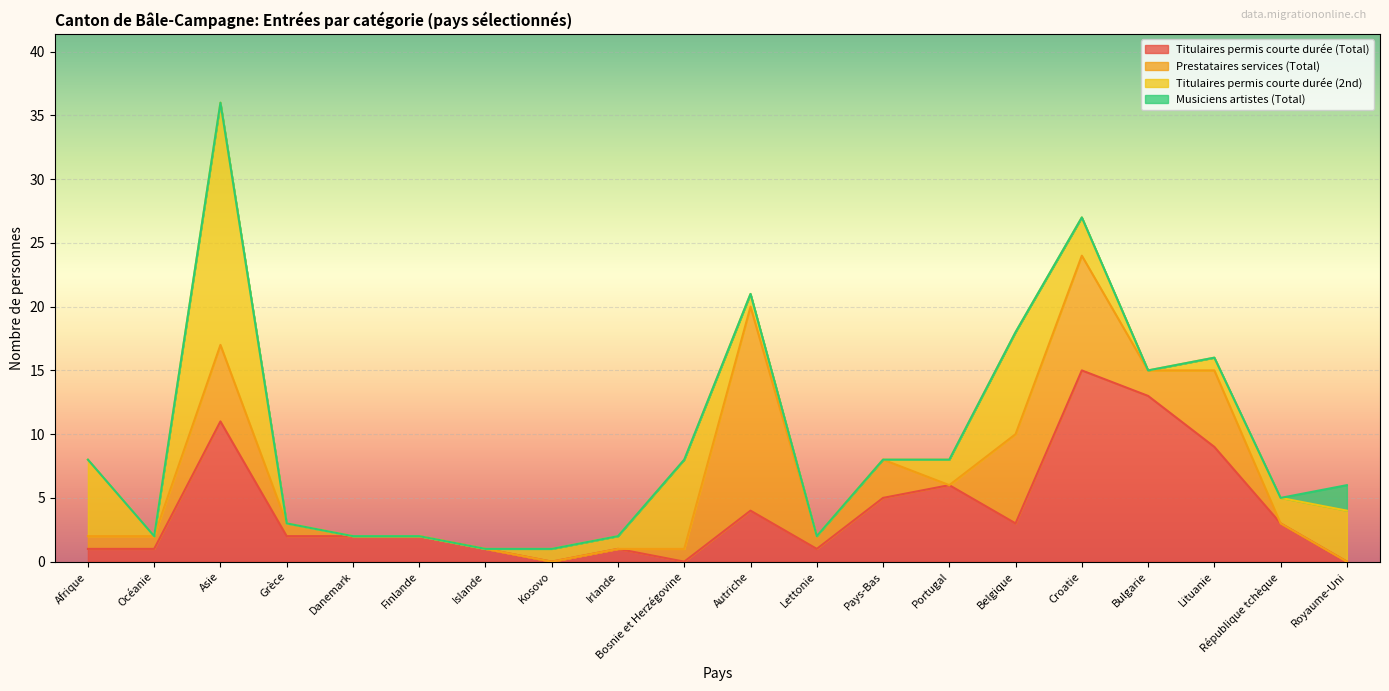

Does the chart display data point markers on the line(s)?

No